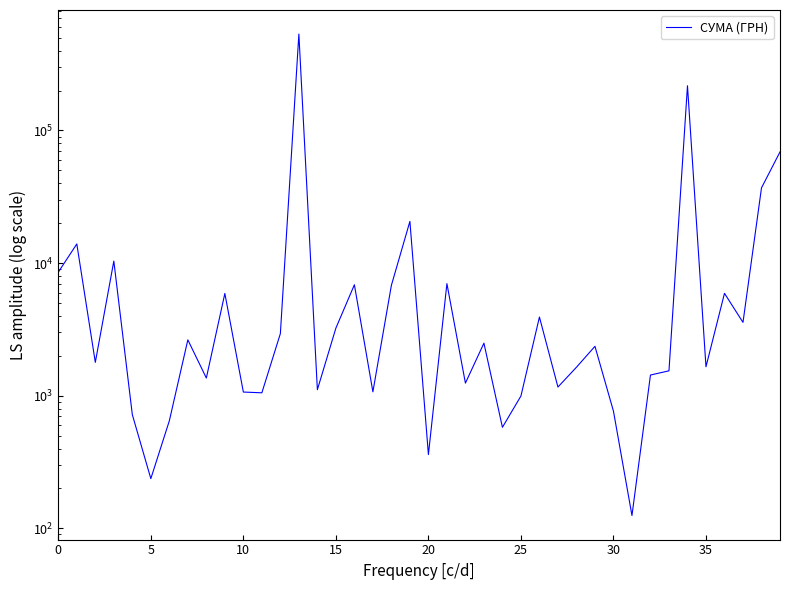

Reading left to right, extract all data points from this chart.

8539.7	13939.2	1785.0	10350.0	720.0	237.1	647.0	2636.8	1360.0	5900.1	1066.0	1051.9	2939.9	532782.7	1110.0	3234.0	6863.2	1070.0	6800.0	20625.0	360.0	7000.0	1245.0	2490.0	578.0	995.0	3919.4	1162.7	1639.6	2358.0	765.0	125.0	1432.4	1540.8	217326.8	1653.8	5916.0	3572.0	36900.0	68900.0